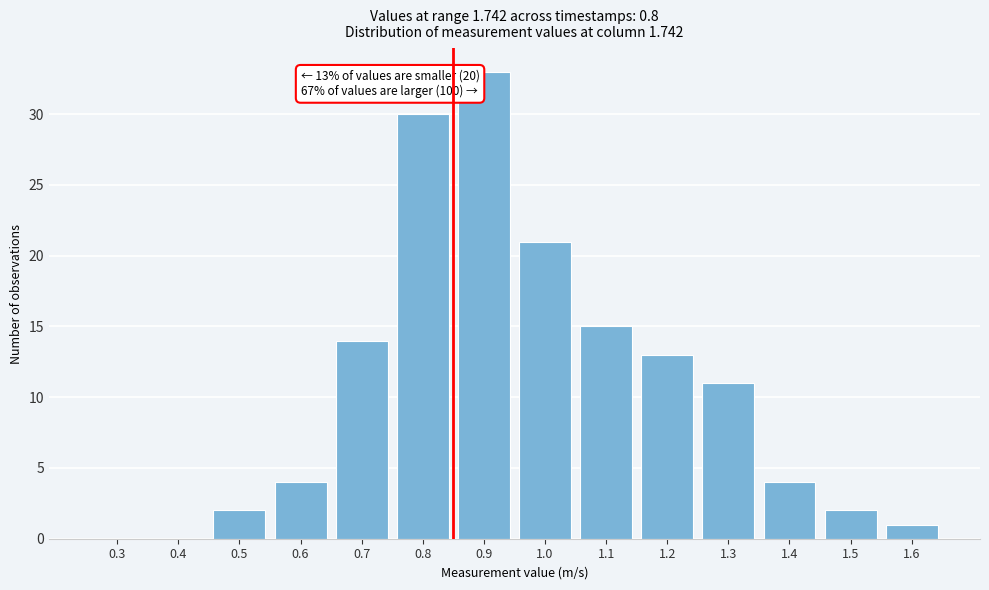

Reading right to left, list all the values displayed in this chart.

1.6=1	1.5=2	1.4=4	1.3=11	1.2=13	1.1=15	1.0=21	0.9=33	0.8=30	0.7=14	0.6=4	0.5=2	0.4=0	0.3=0